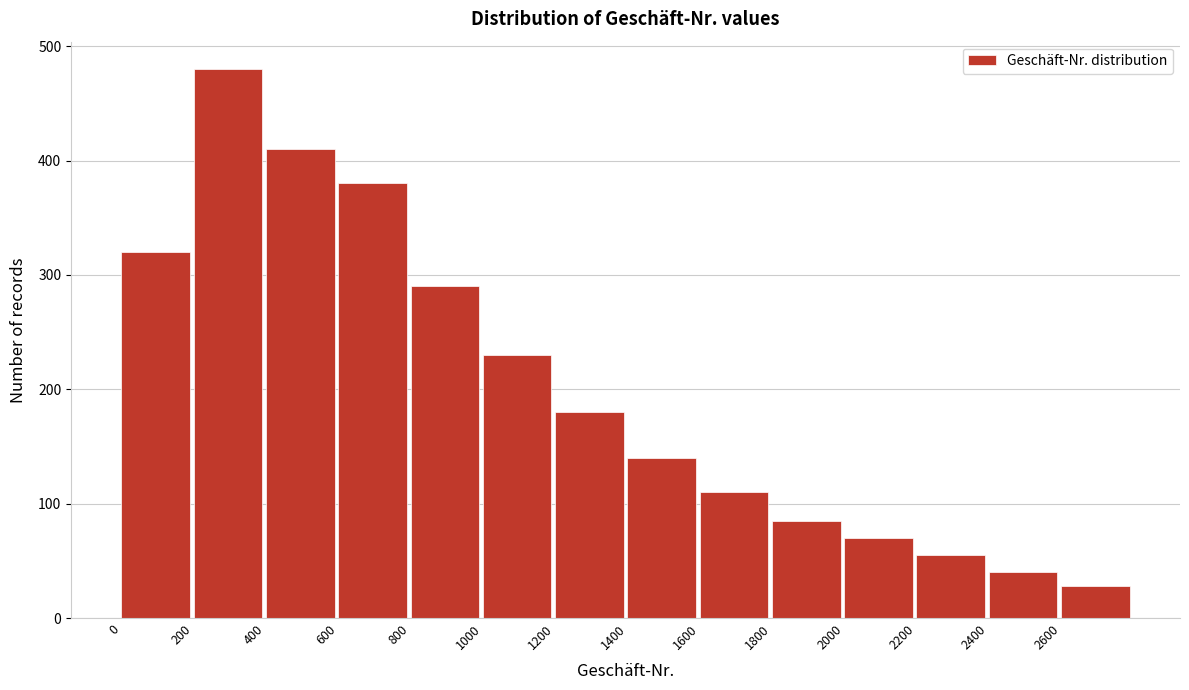

Which range on the x-axis has the tallest bar?

200 to 400